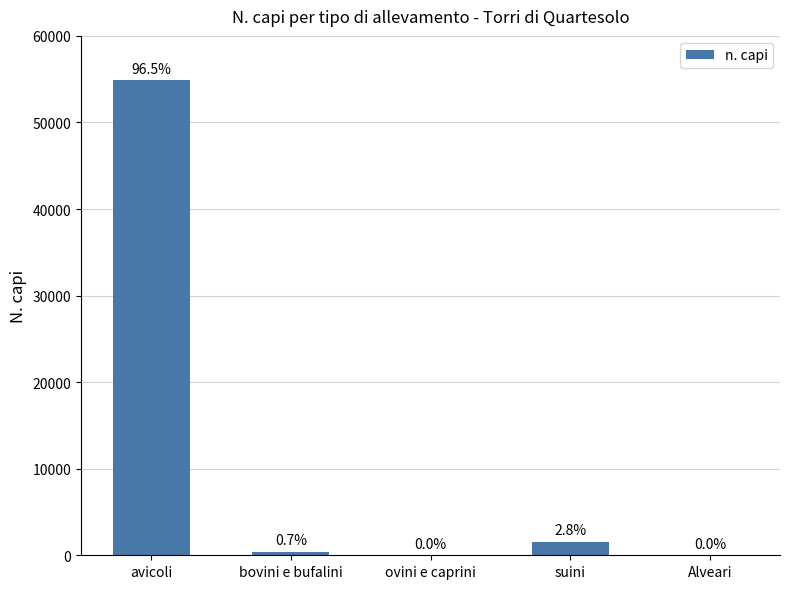

List the labels in order of value, largest first.

avicoli, suini, bovini e bufalini, ovini e caprini, Alveari